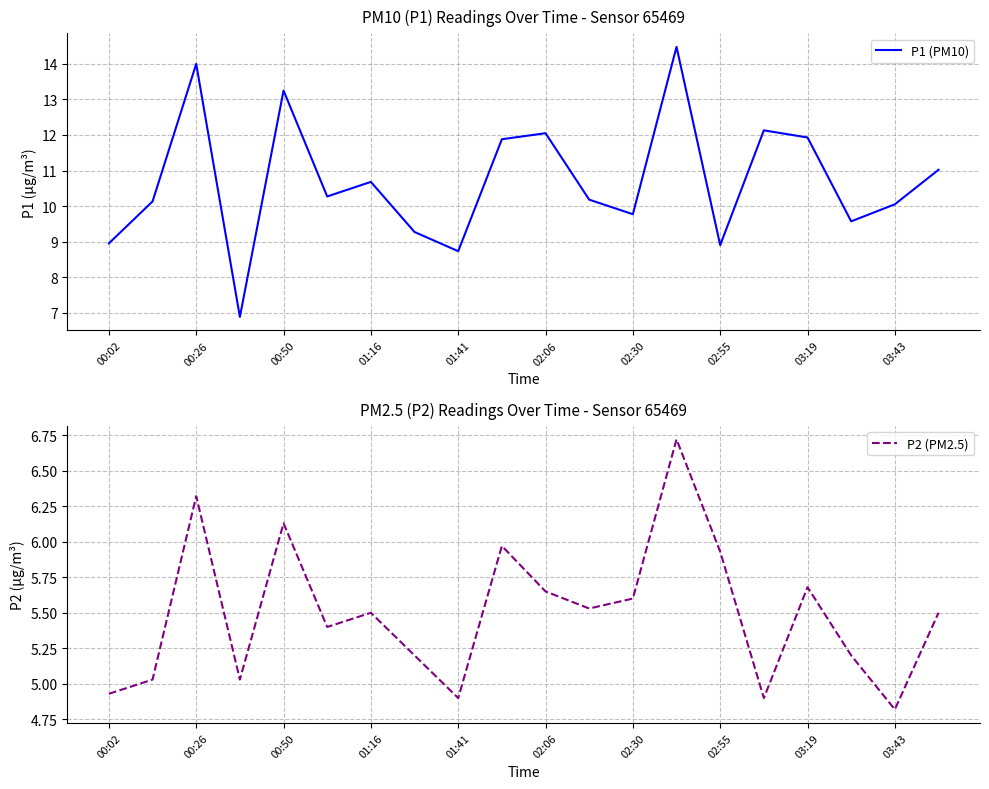

Where is P1 (PM10) nearest to the value 10?

03:43